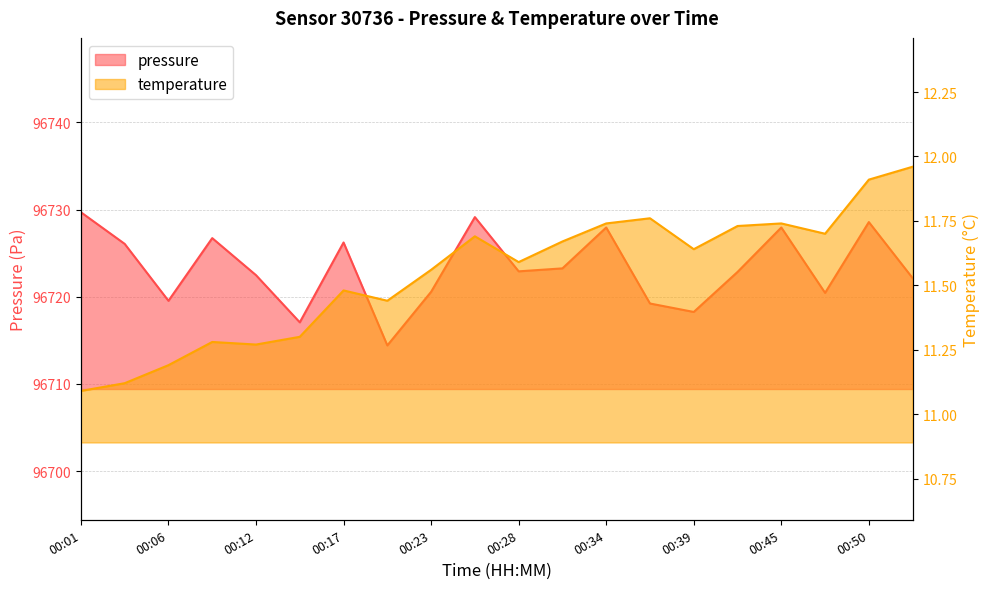

Which series has the widest spread of values?

pressure